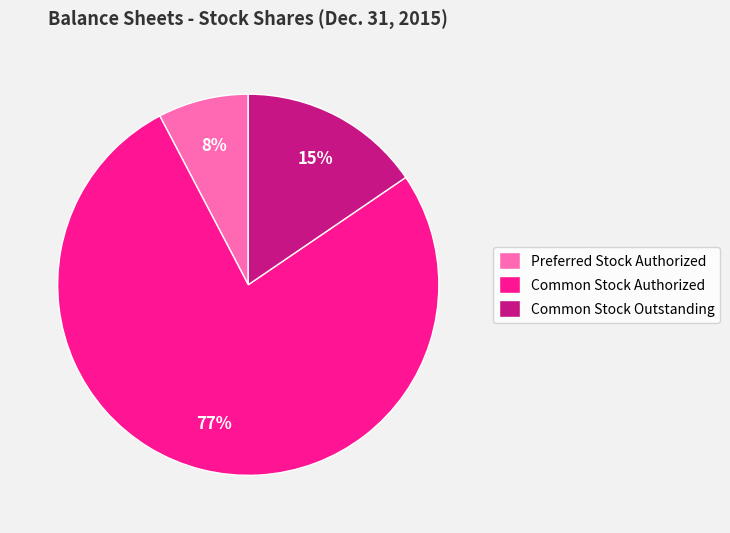

Which slice represents more than half of the pie?

Common Stock Authorized